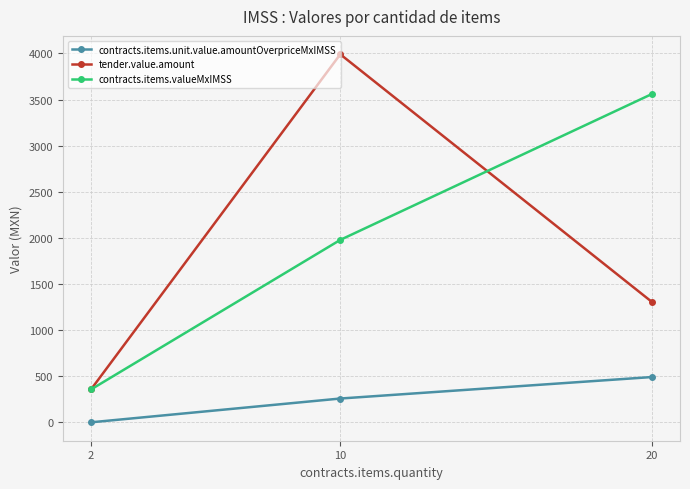

At which label is tender.value.amount closest to 2173?

20